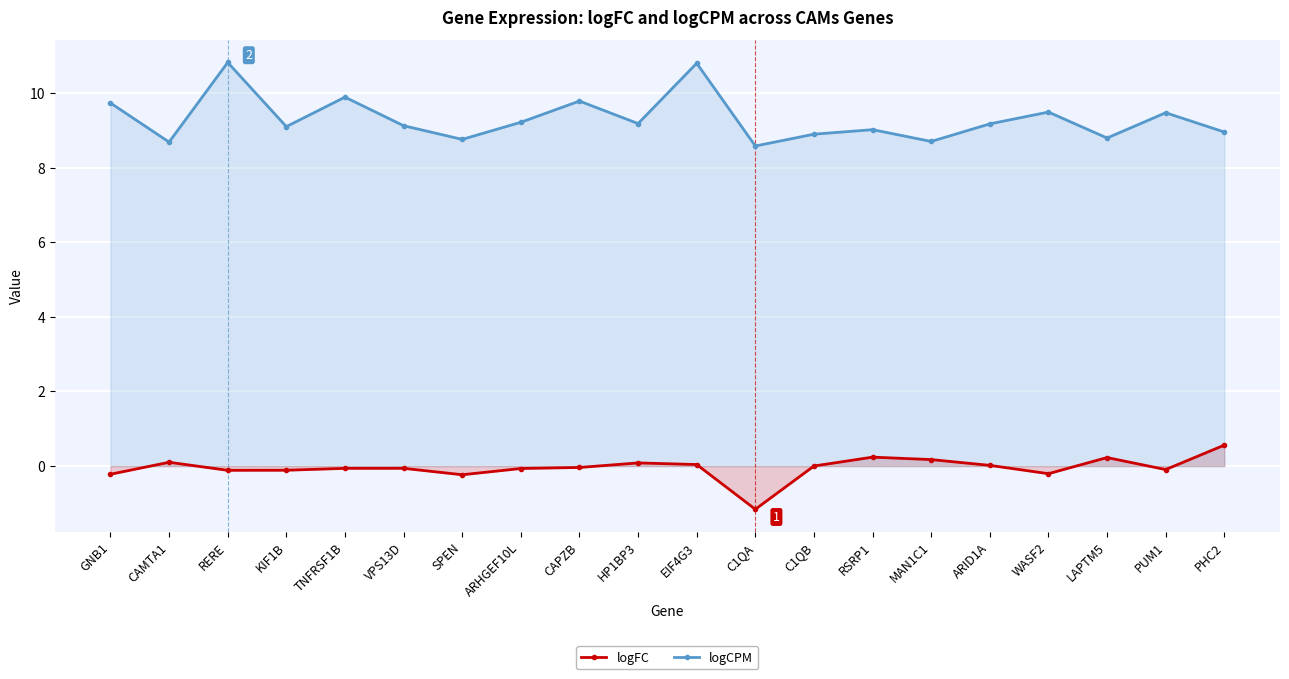

At which label is logFC closest to 0?

C1QB